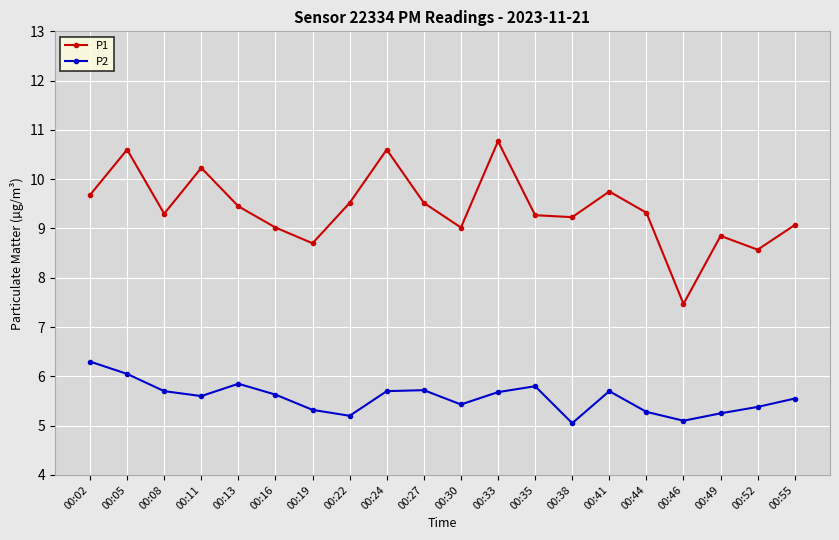

The P2 series shows 9.6 at 00:05. True or false?

False